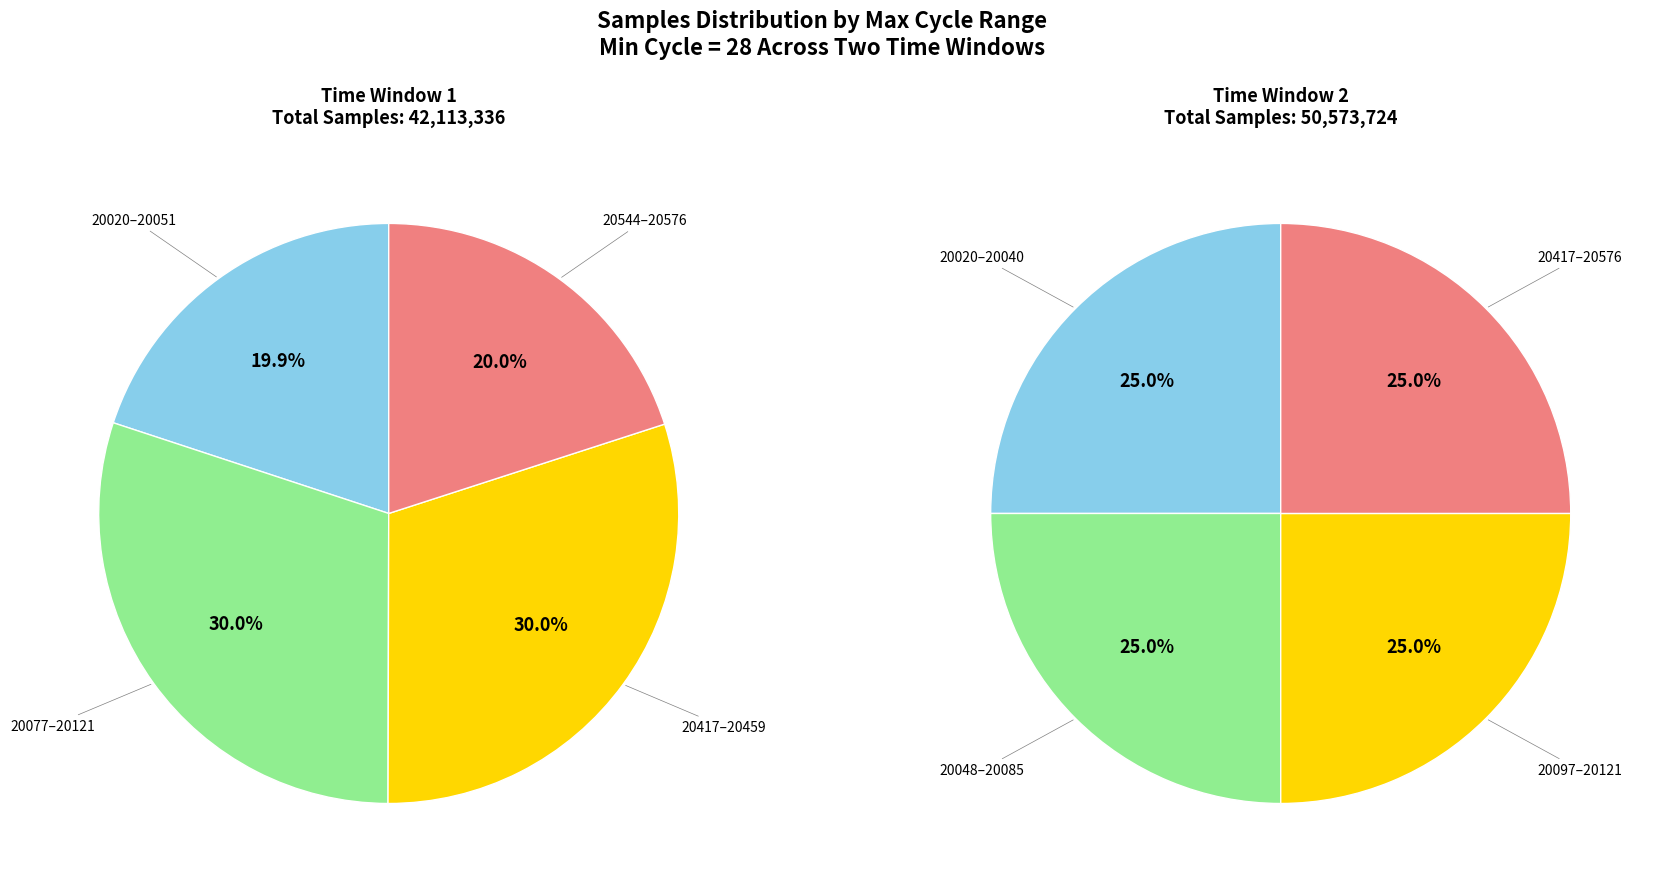

Is there any slice that represents more than half of the pie?

No